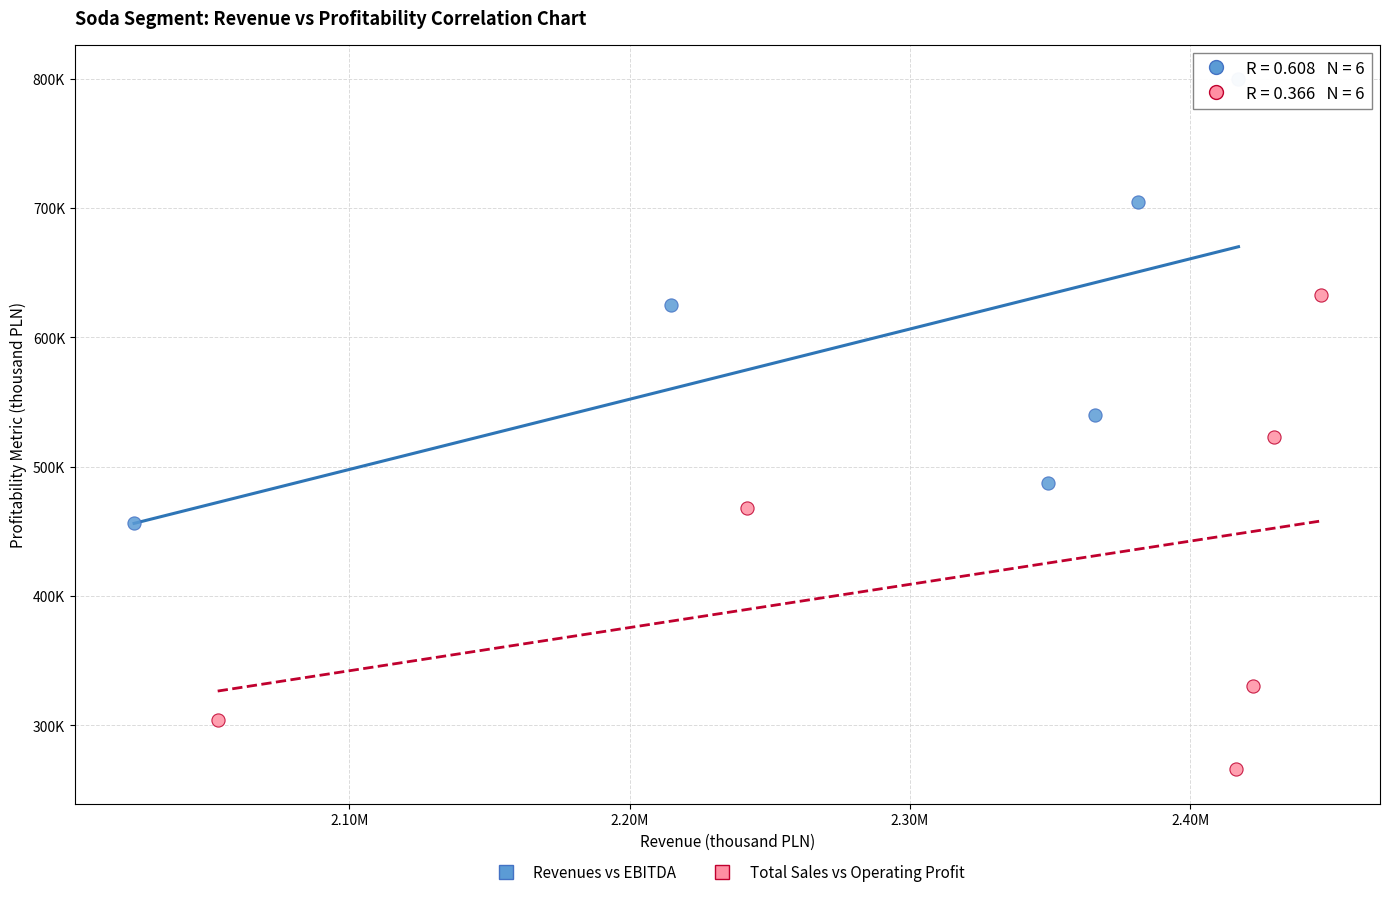

Which series contains the lowest Y value?

Total Sales vs Operating Profit